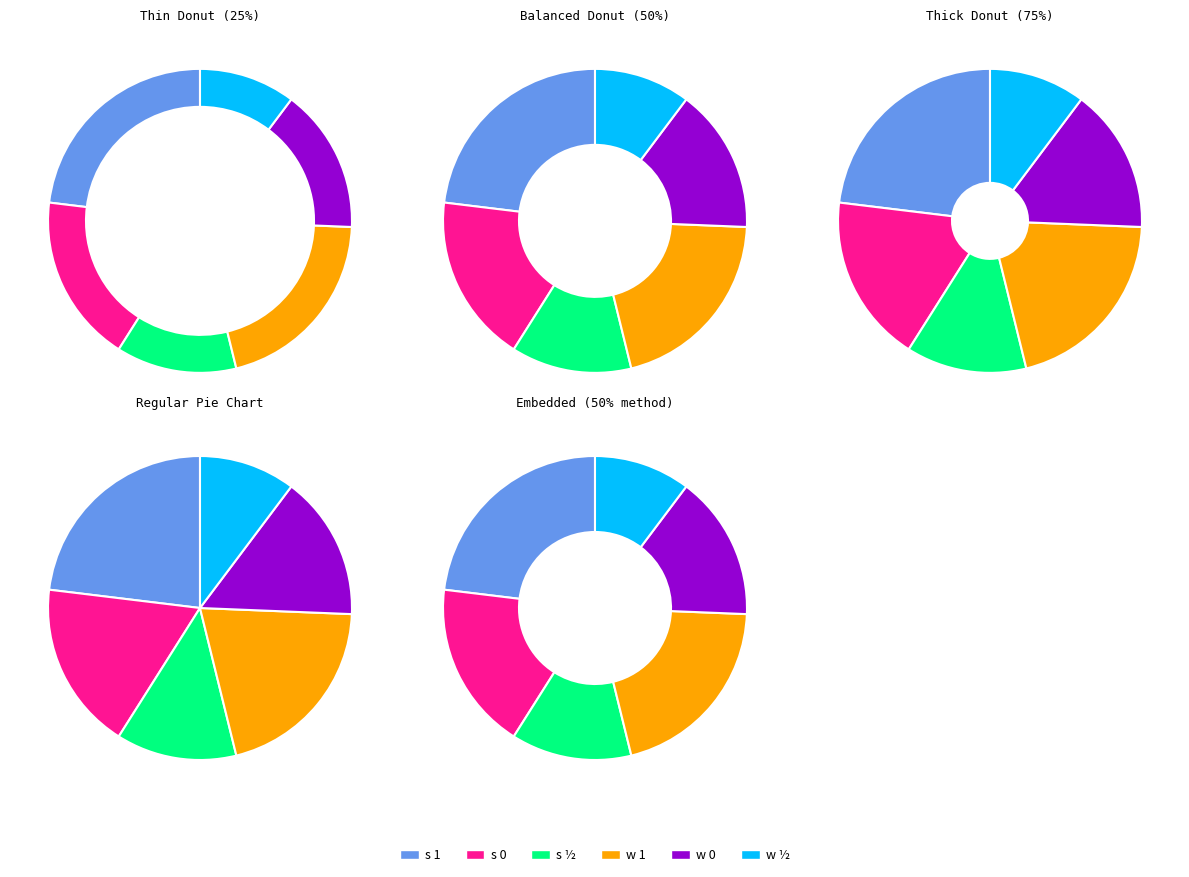

Count the number of slices in the pie.

6